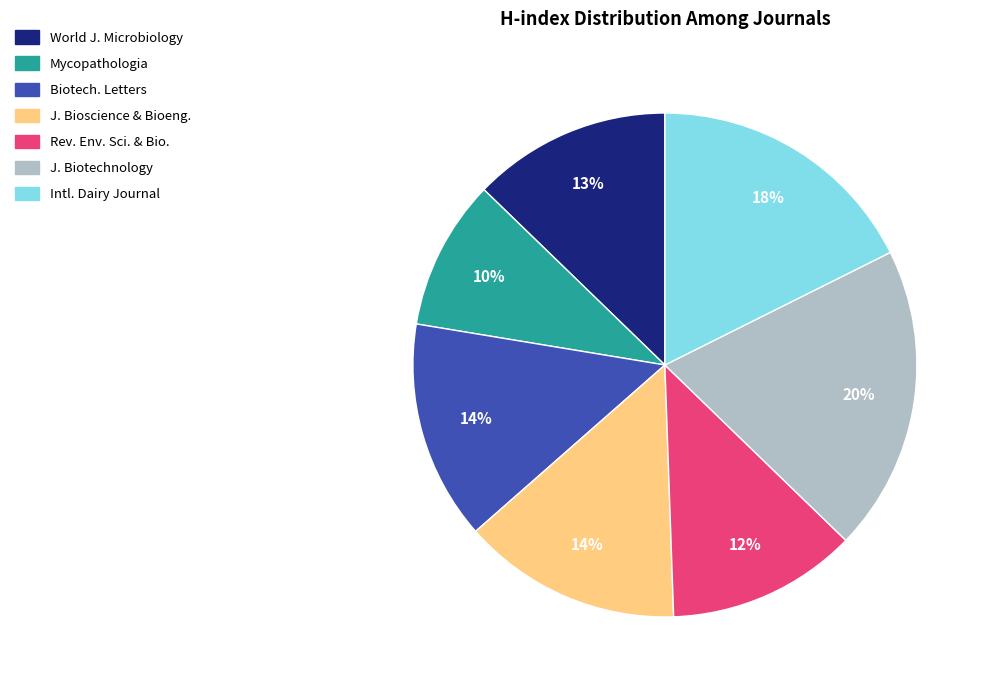

How many segments does this pie chart have?

7